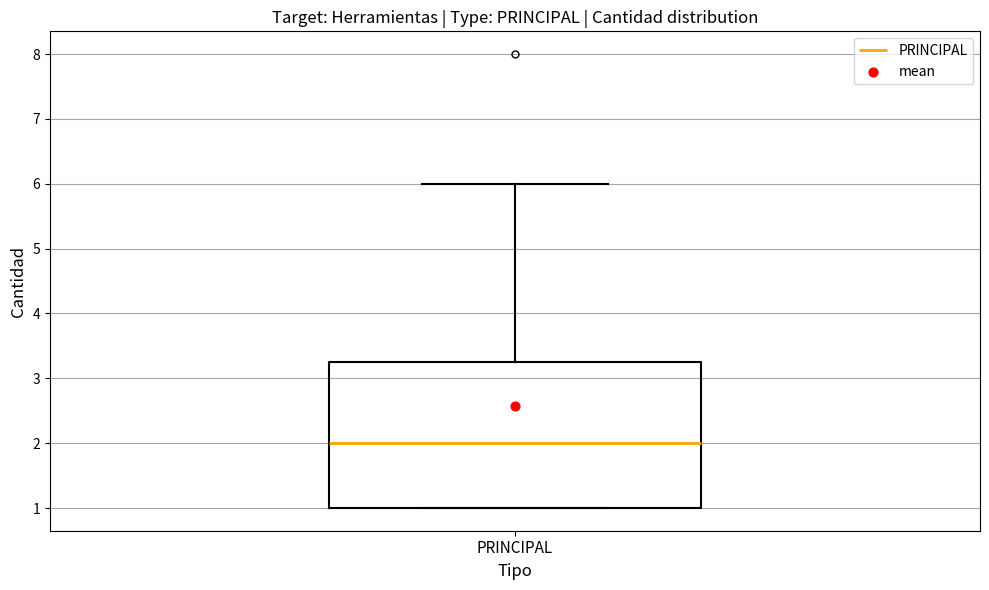

Read this box plot against the y-axis: the position of the median line, the range covered by the box, and the ends of both whiskers. The values are not printed on the chart, so give them approximately, as read against the axis.

median 2.0, box 1.0 to 3.3, whiskers 1.0 to 6.0